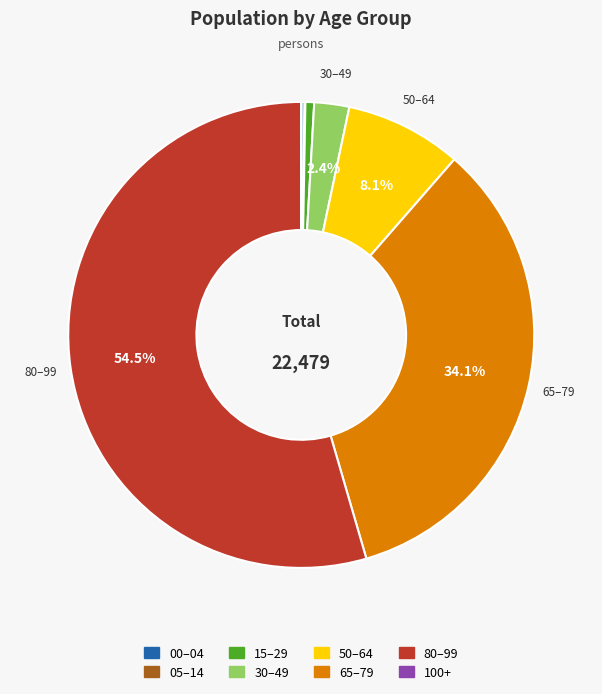

Is there any slice that represents more than half of the pie?

Yes